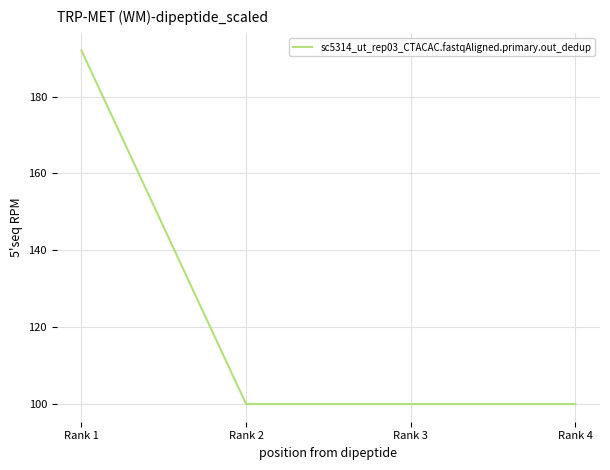

What is the maximum value shown in the chart?

192